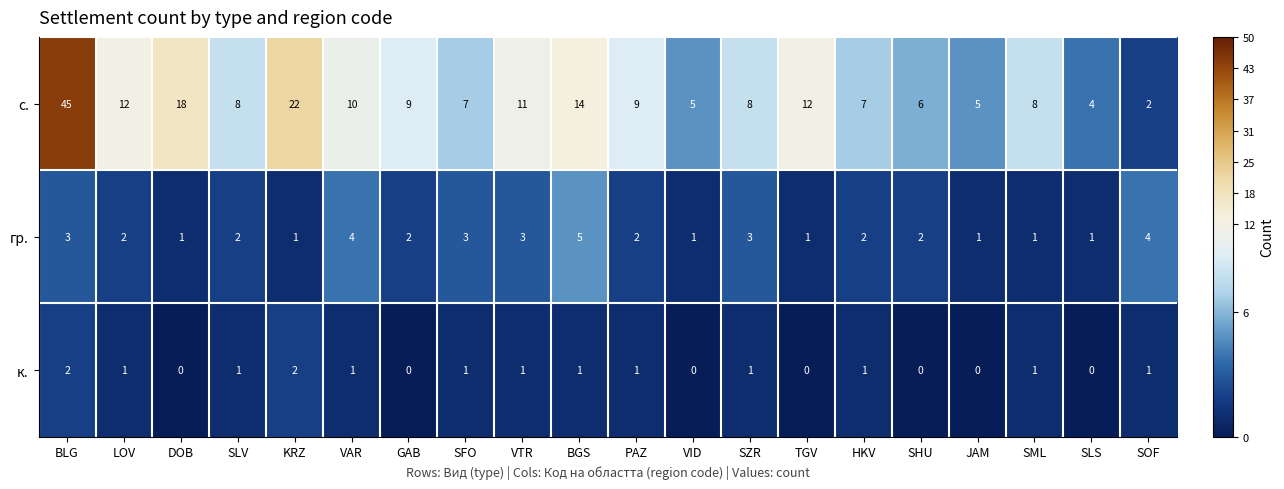

What is the sum of all к. values?

15